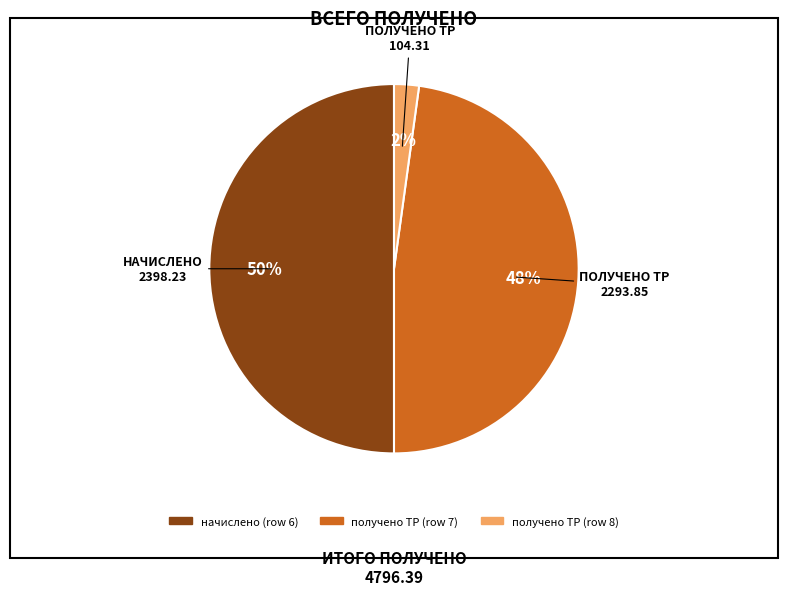

To the nearest percent, what portion does начислено (row 6) represent?

50%